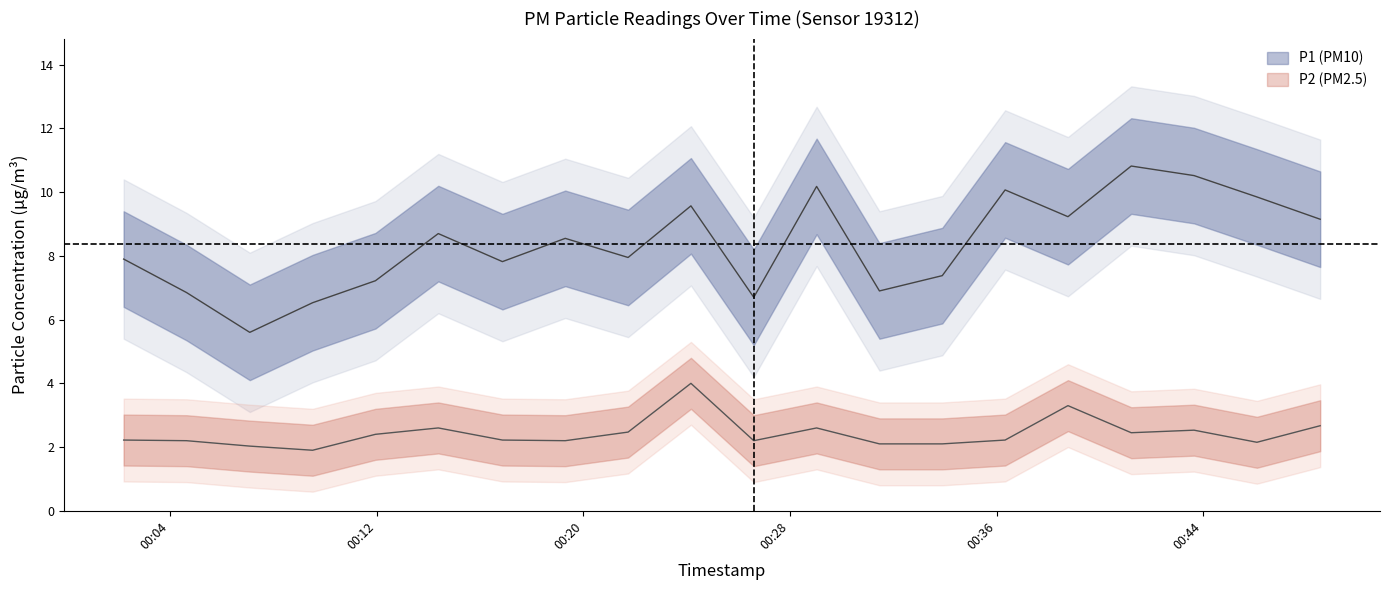

List the series in order of their overall mean, lowest first.

P2, P1